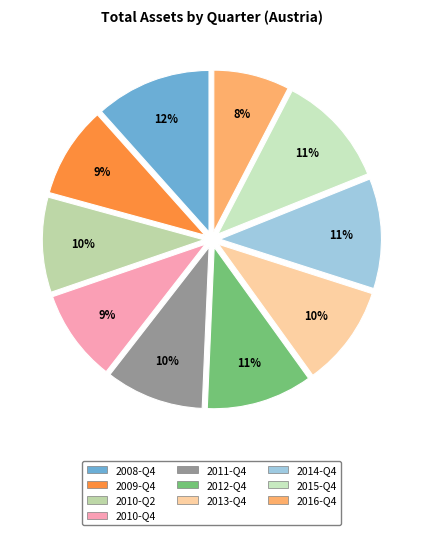

What percentage do 2015-Q4 and 2011-Q4 together represent?

21.1%